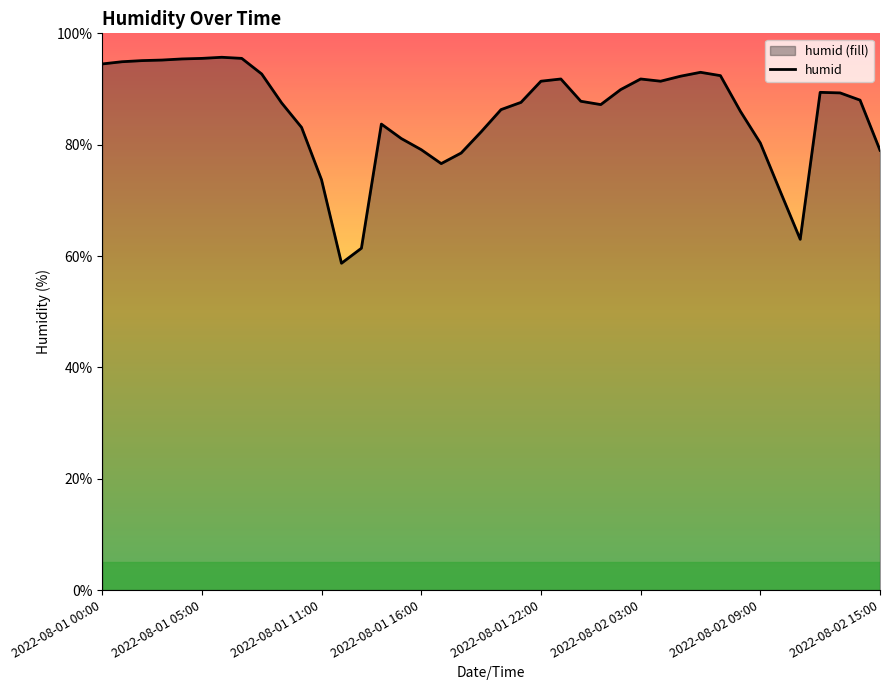

What is the difference between the maximum and minimum values?

37.0